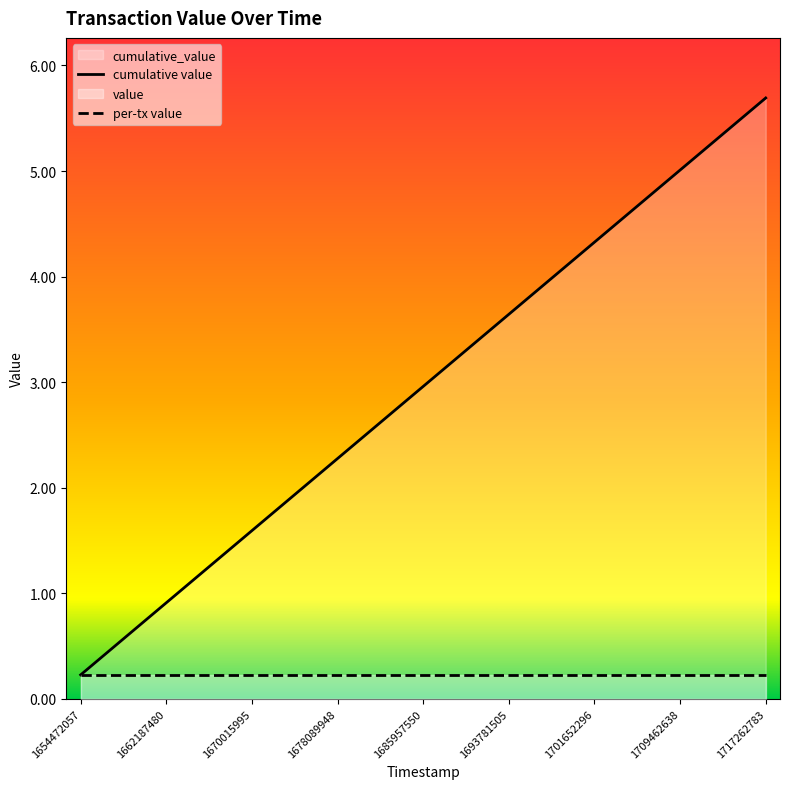

Is it true that the value at 1704260369 is 6.8?

False